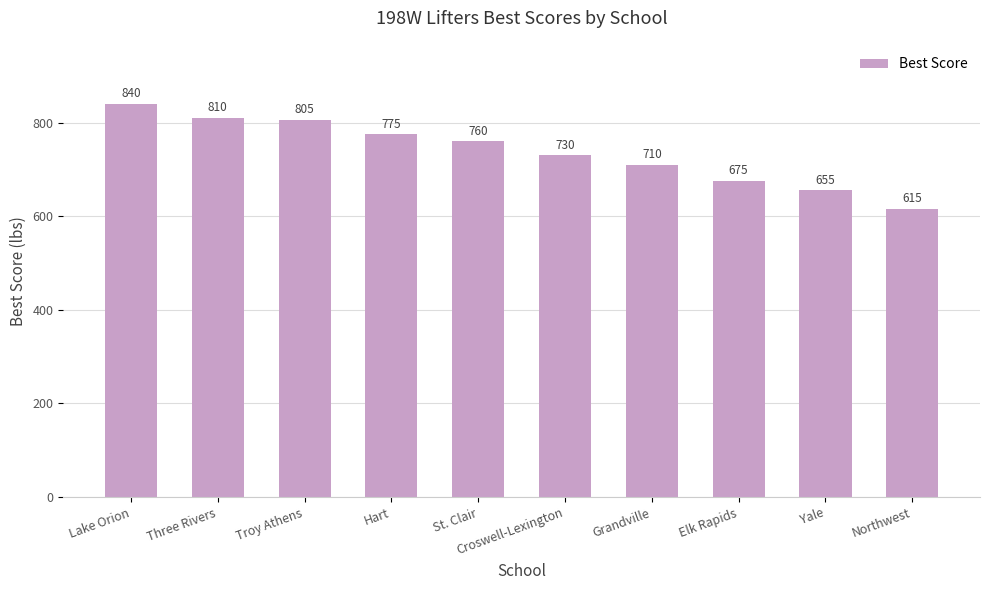

What is the difference between the values at Croswell-Lexington and Northwest?

115